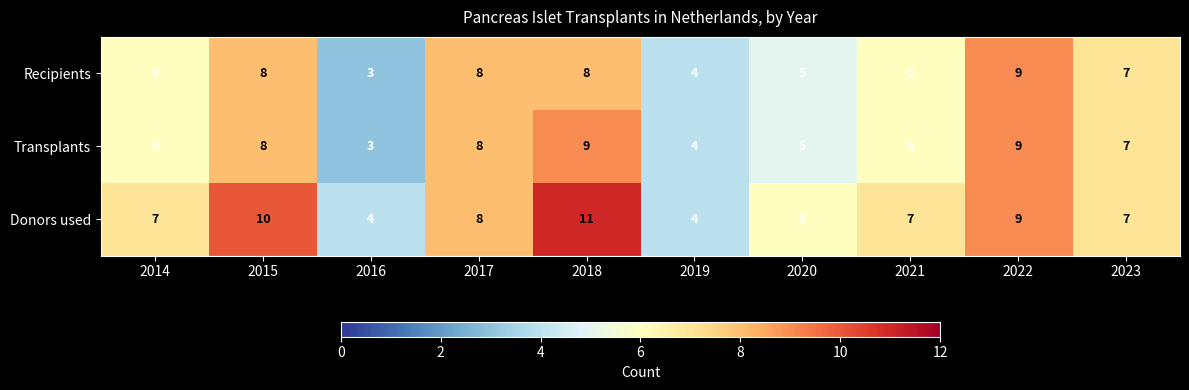

What value does the Transplants series have at 2022?

9